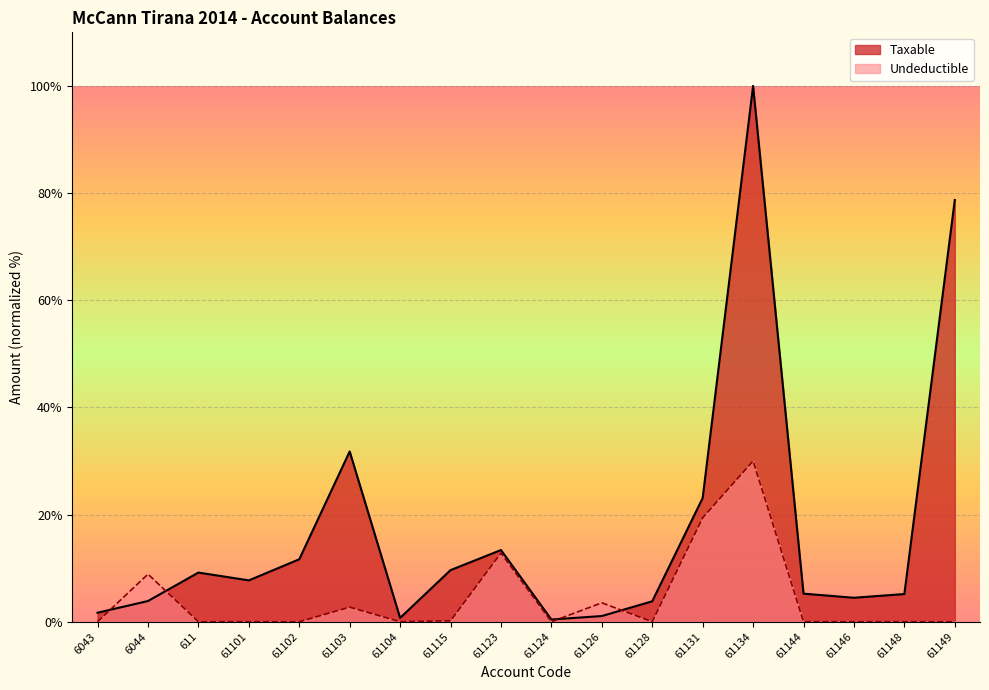

What is the label of the 8th point from the right?

61126